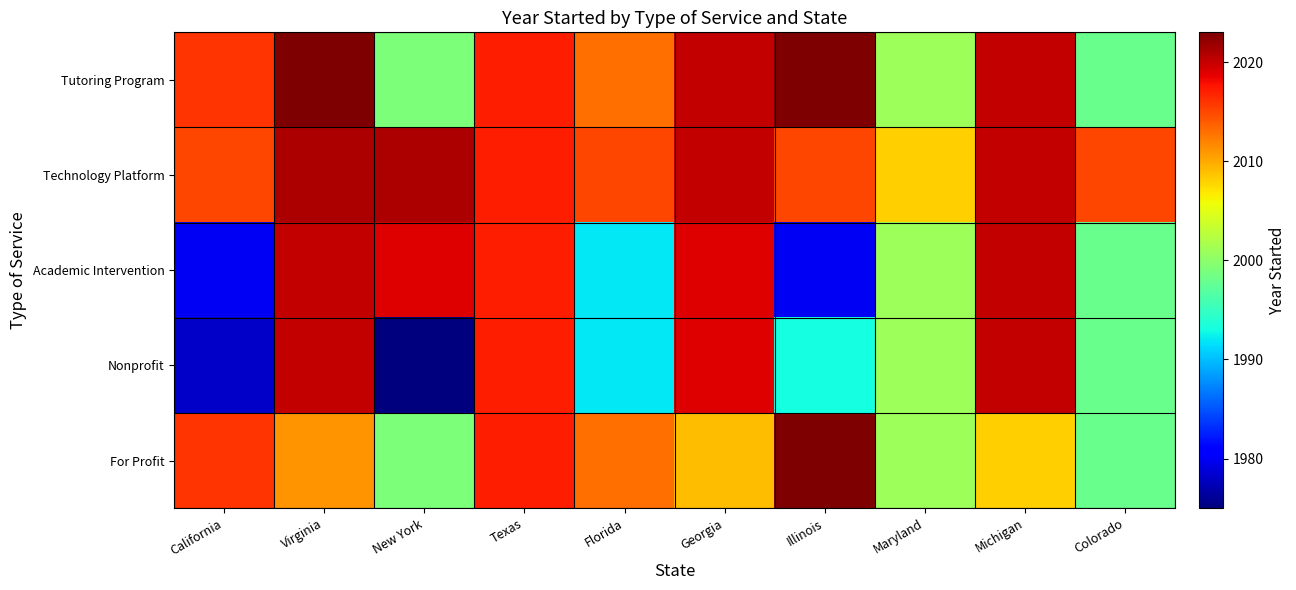

Rank the series by their maximum value, from highest to lowest.

Tutoring Program, For Profit, Technology Platform, Academic Intervention, Nonprofit